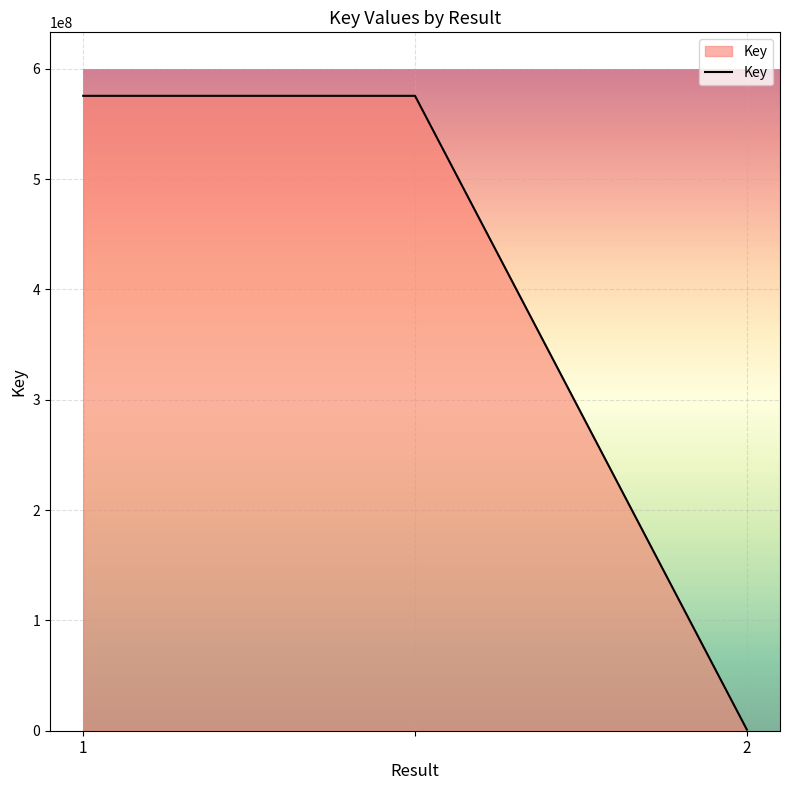

How many values are below 575548154?

1